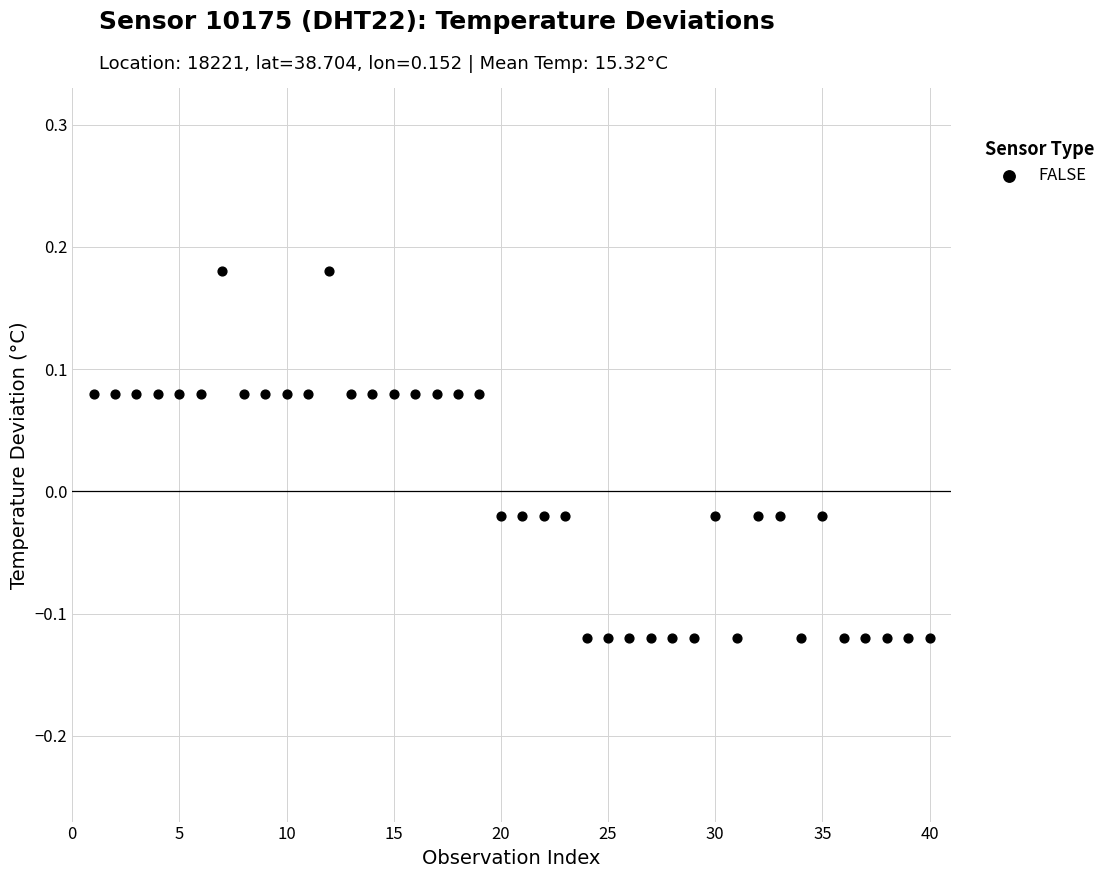

What is the range of Y values (max minus min)?

0.3